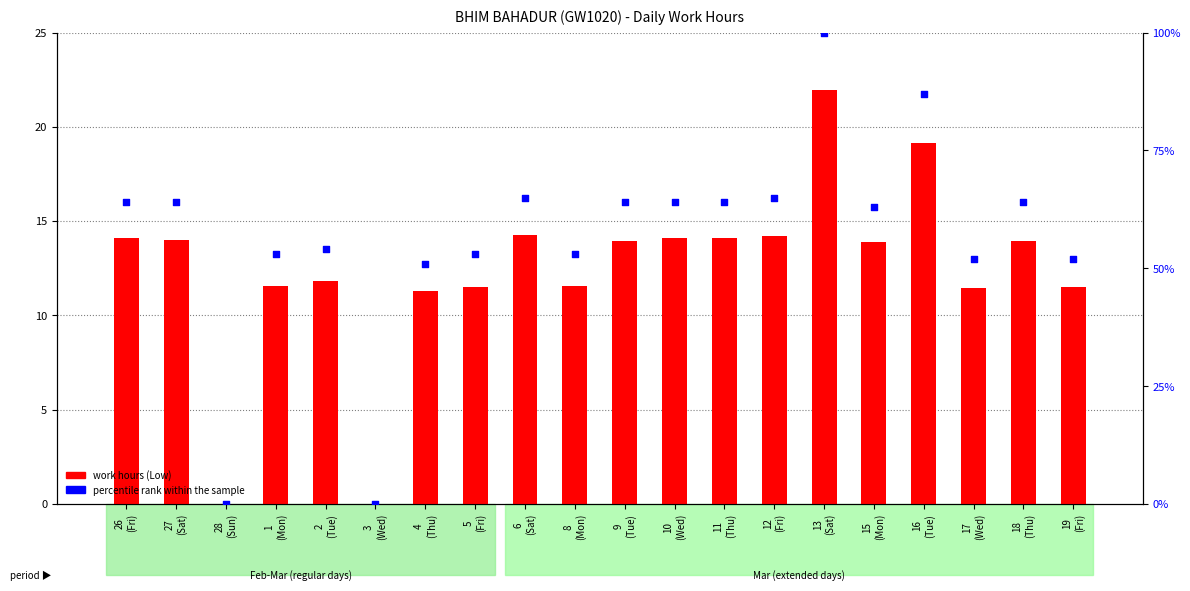

Which series reaches the maximum Y coordinate?

percentile rank within the sample